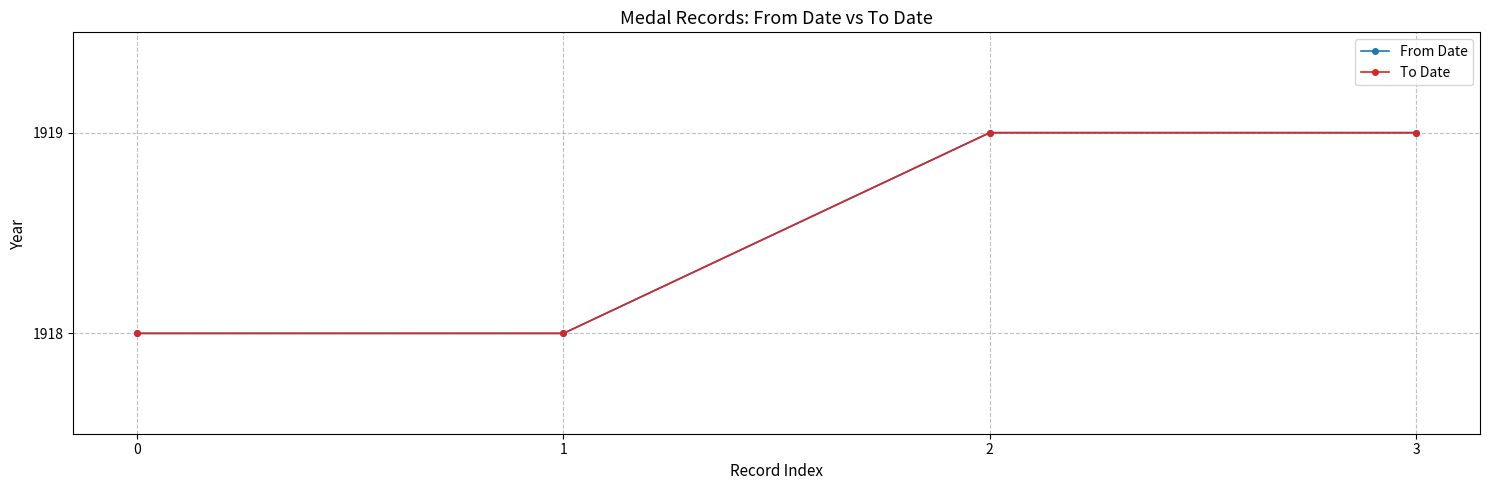

Reading left to right, extract all data points from this chart.

From Date: 1918	1918	1919	1919
To Date: 1918	1918	1919	1919